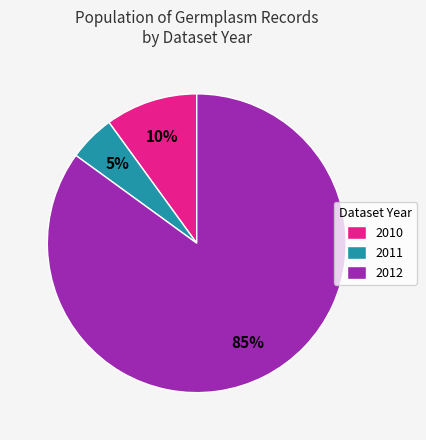

Is it true that 2012 is 85% of the pie?

True